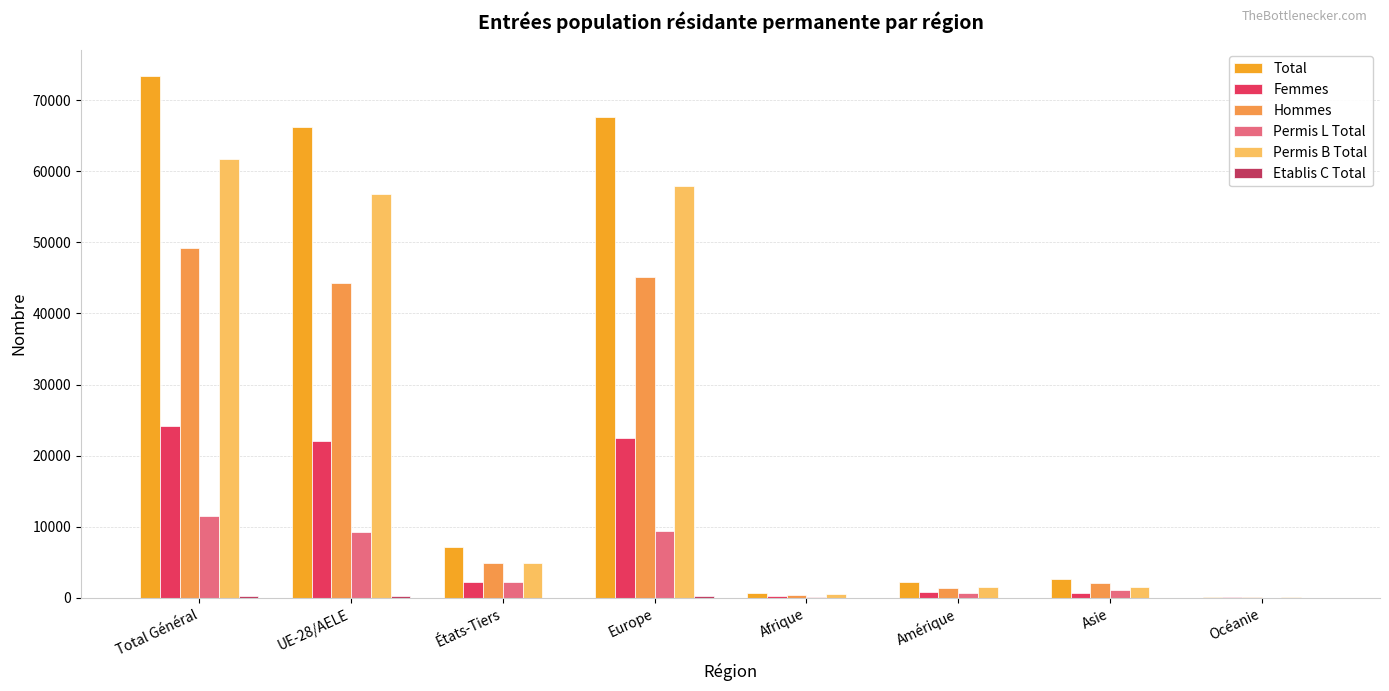

The Hommes series shows 66945 at Total Général. True or false?

False